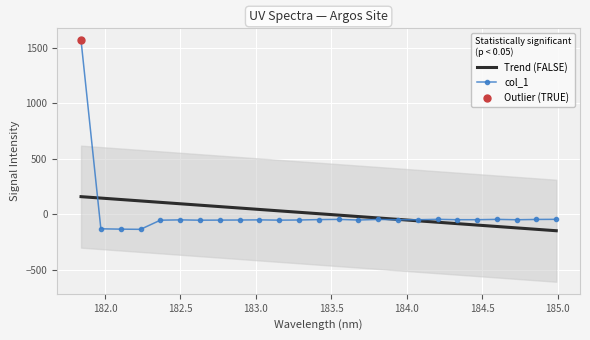

What is the maximum value for Trend (FALSE)?

158.8